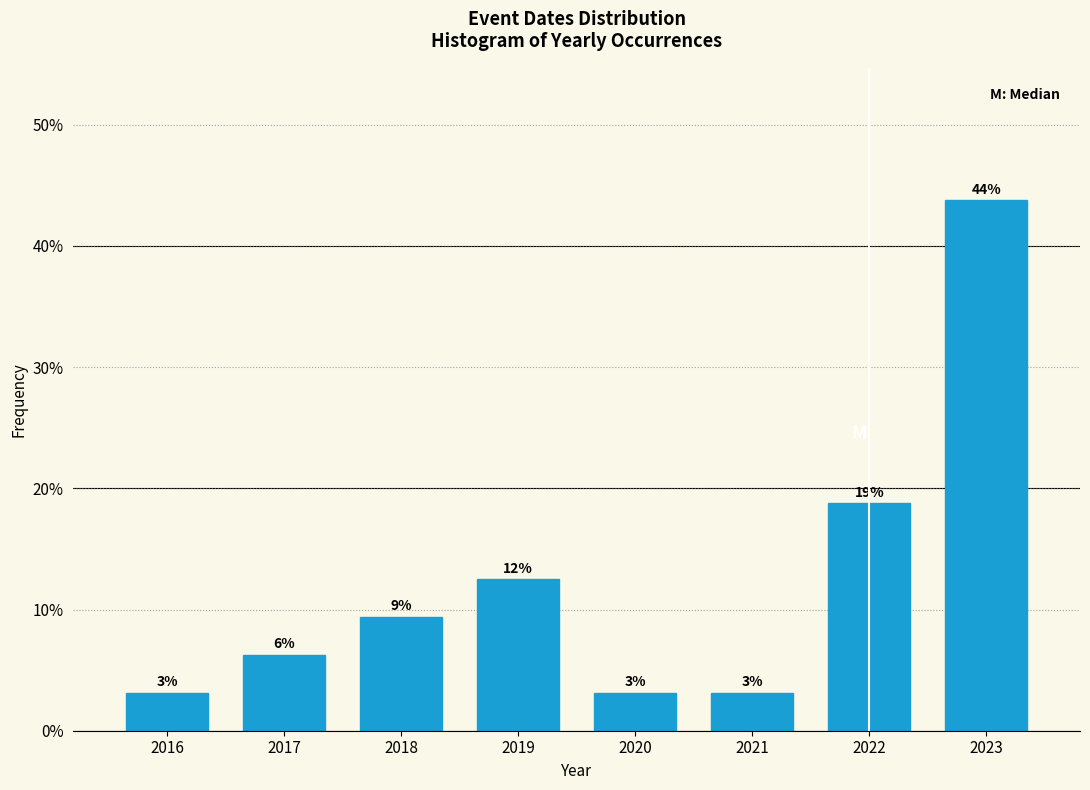

Are the bars horizontal?

No